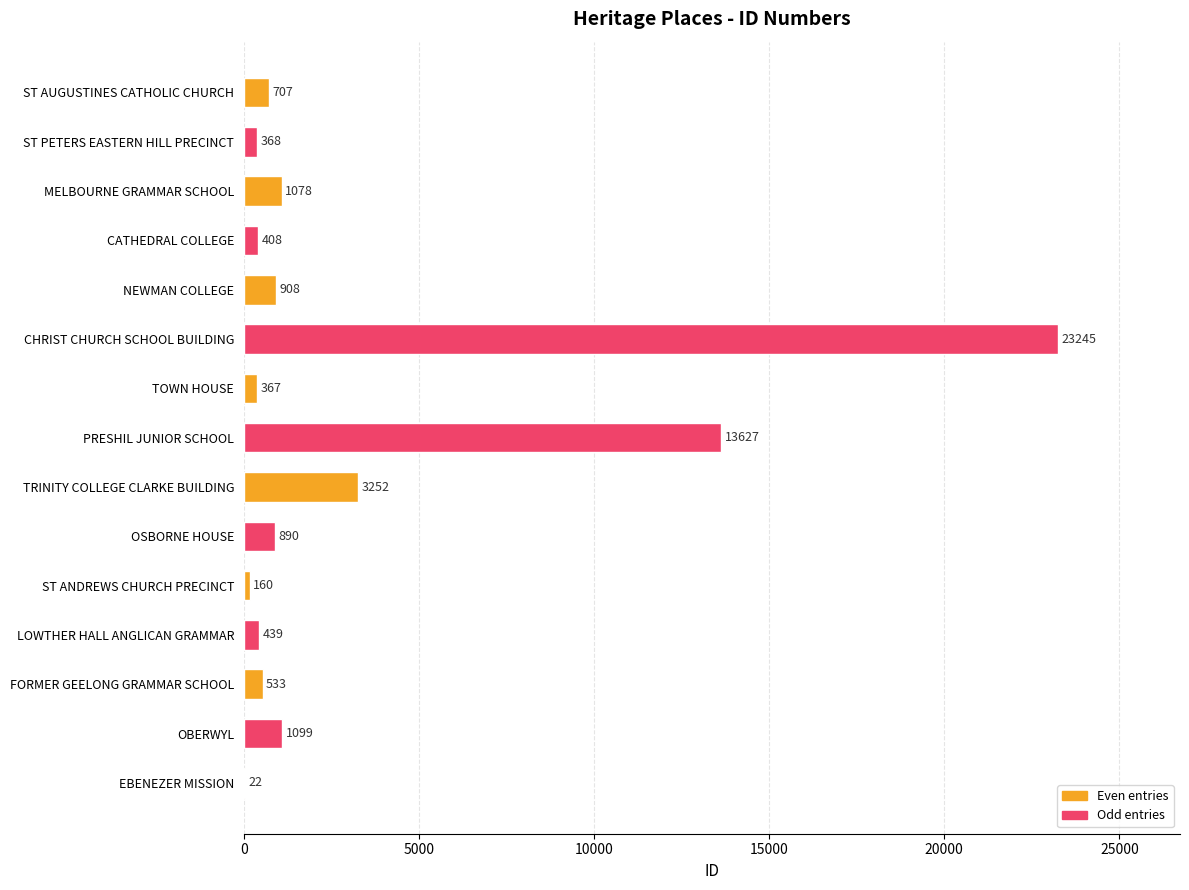

Where is the data nearest to the value 11633?

PRESHIL JUNIOR SCHOOL